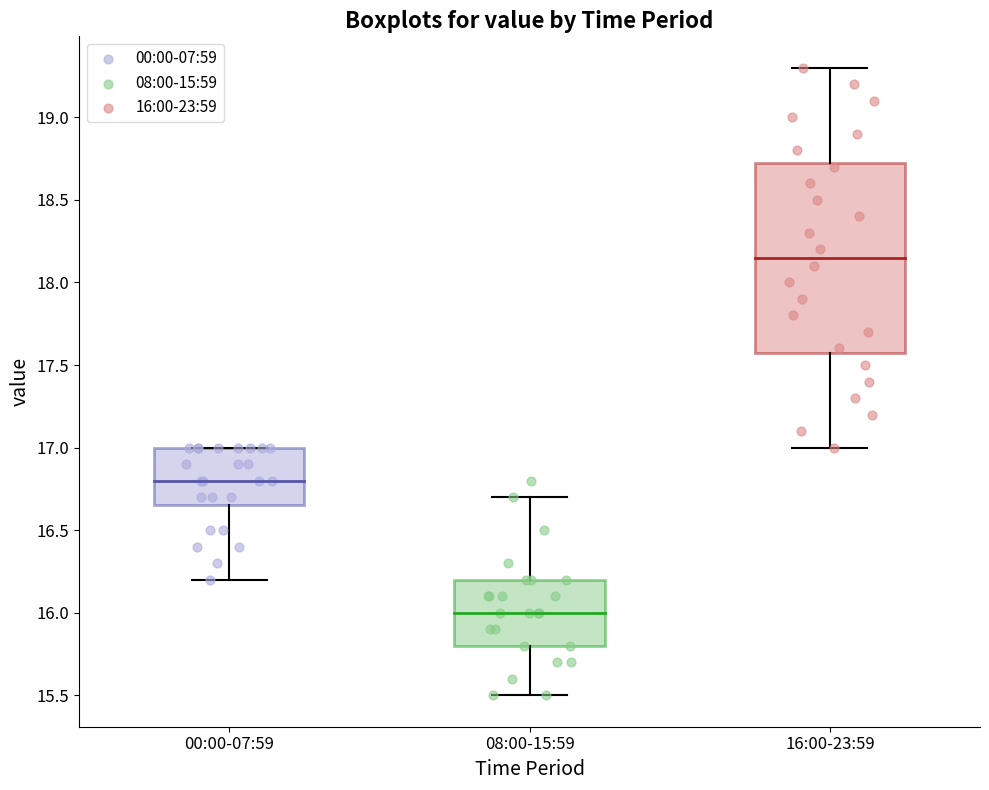

Which box is the tallest, from its lower edge to its upper edge?

16:00-23:59